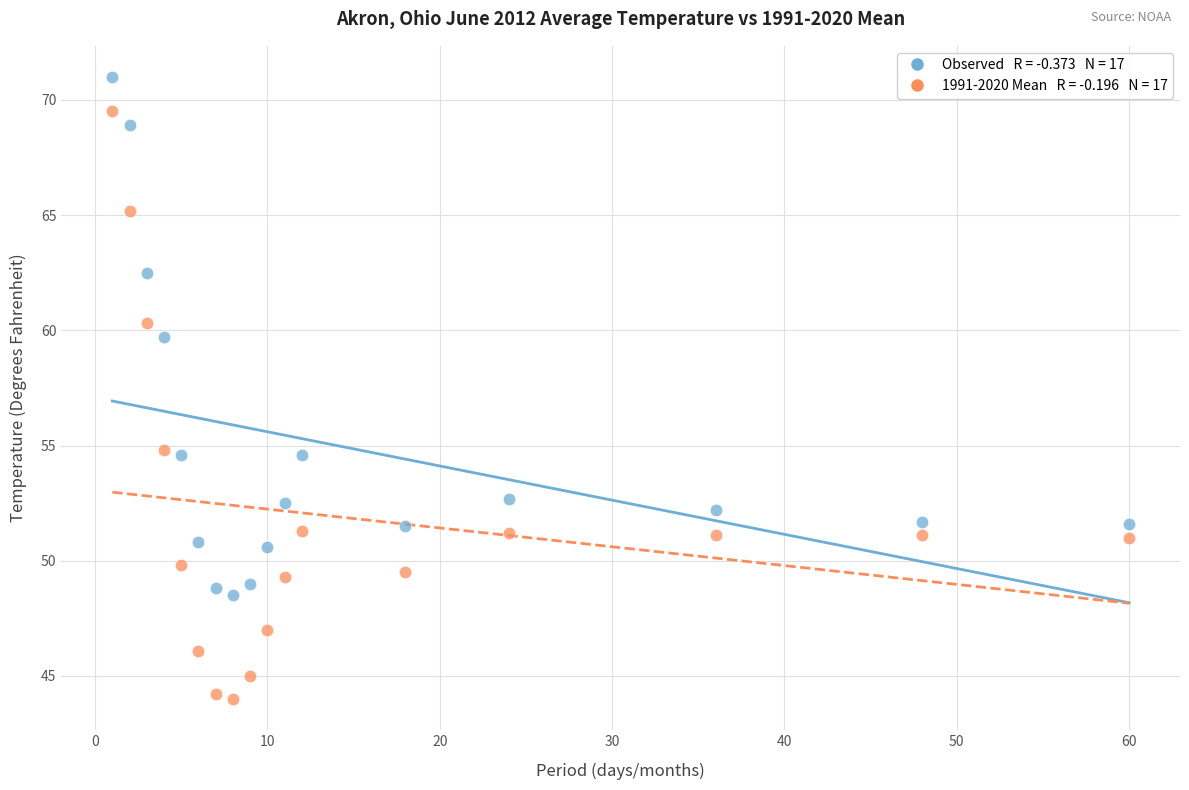

Across all data points, what is the range of Y values (max minus min)?

27.0